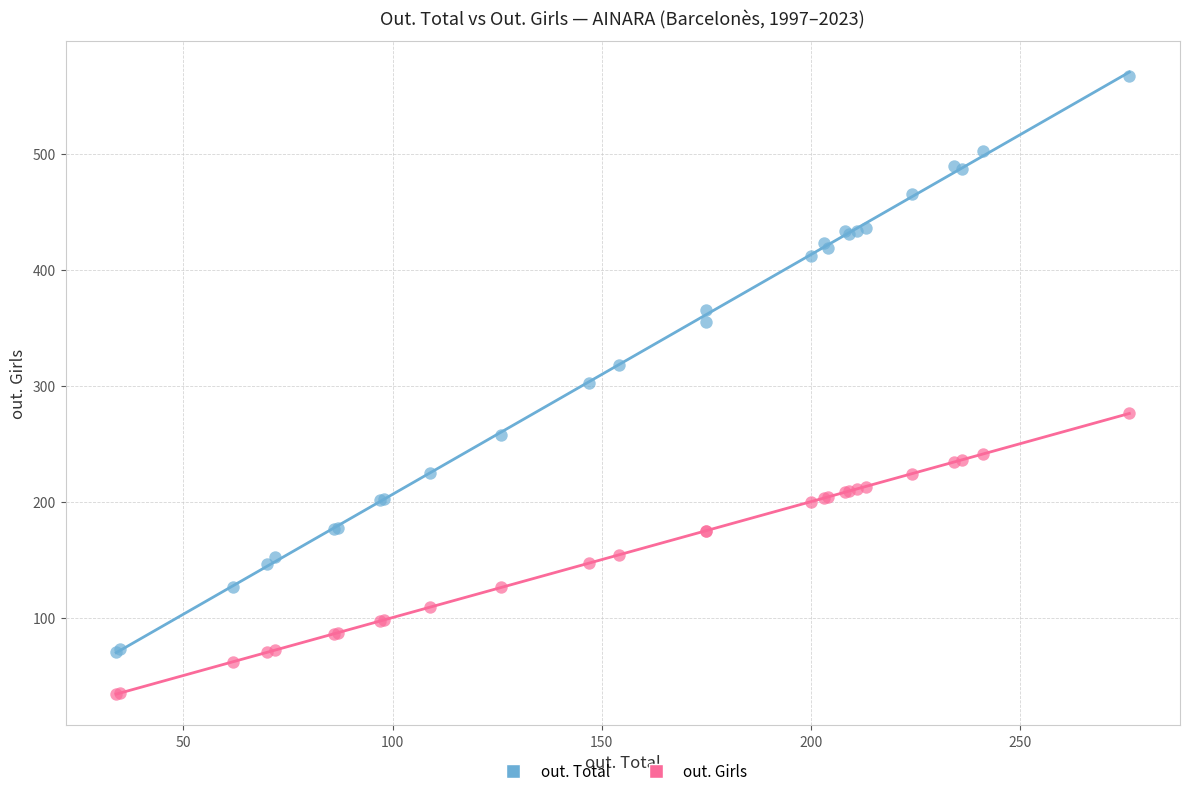

Which series has the widest spread of Y values?

out. Total